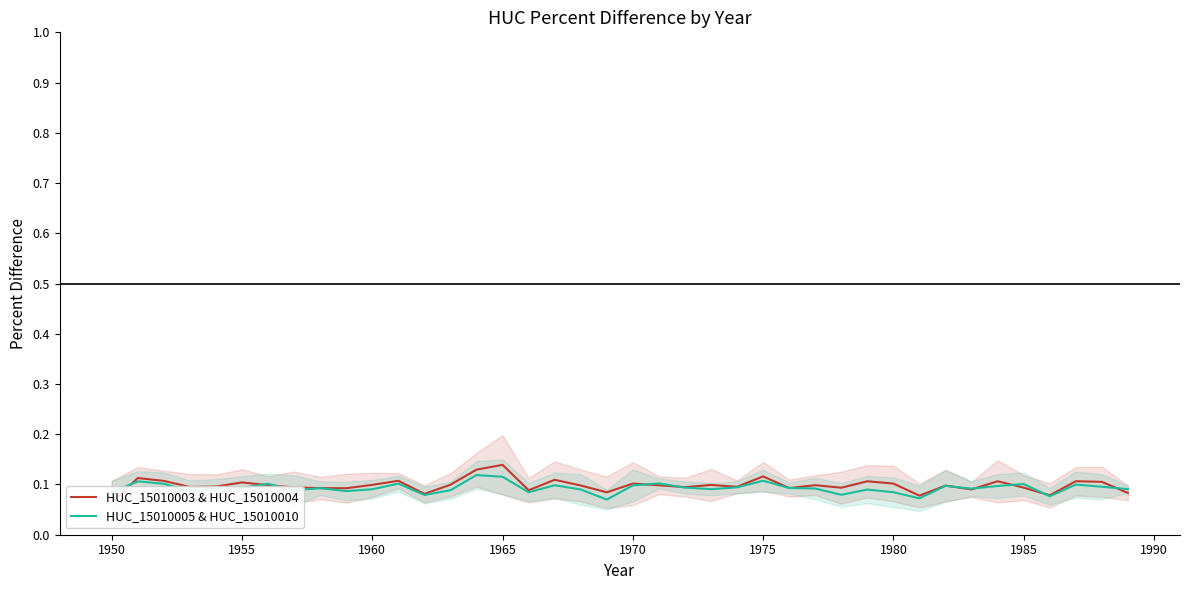

What is the difference between the maximum and minimum values in the HUC_15010003 & HUC_15010004 series?

0.1